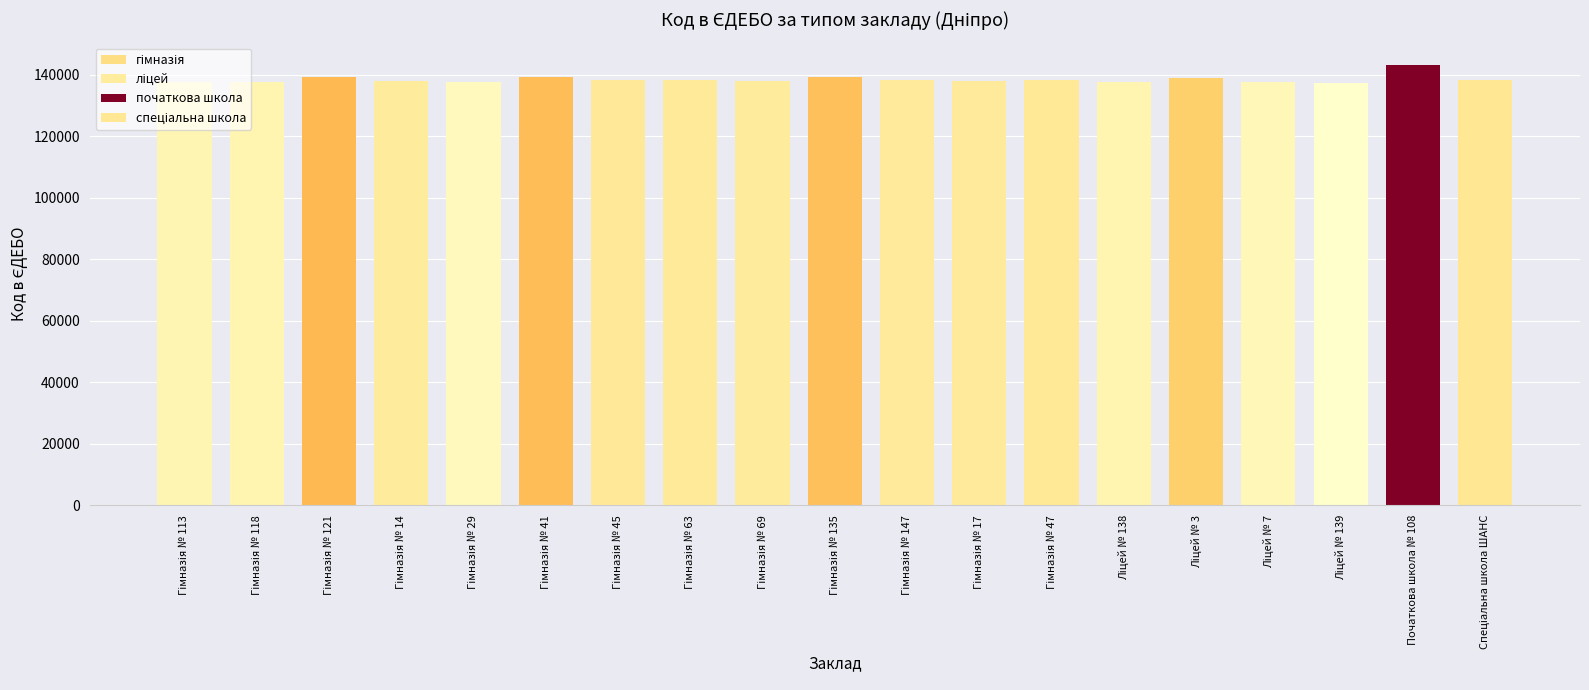

What is the greatest value displayed?

143224